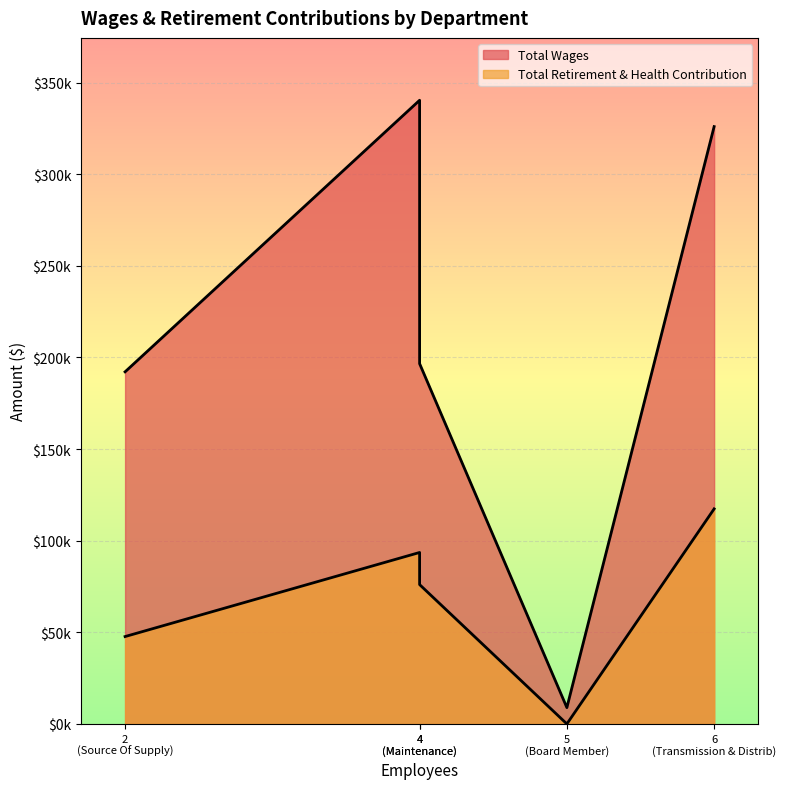

What is the lowest value of the Total Wages series?

8900